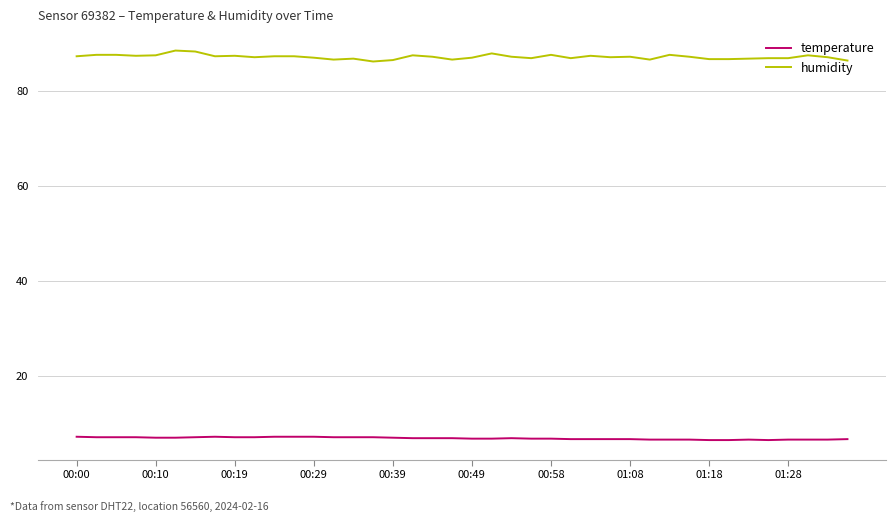

What is the maximum value for humidity?

88.5